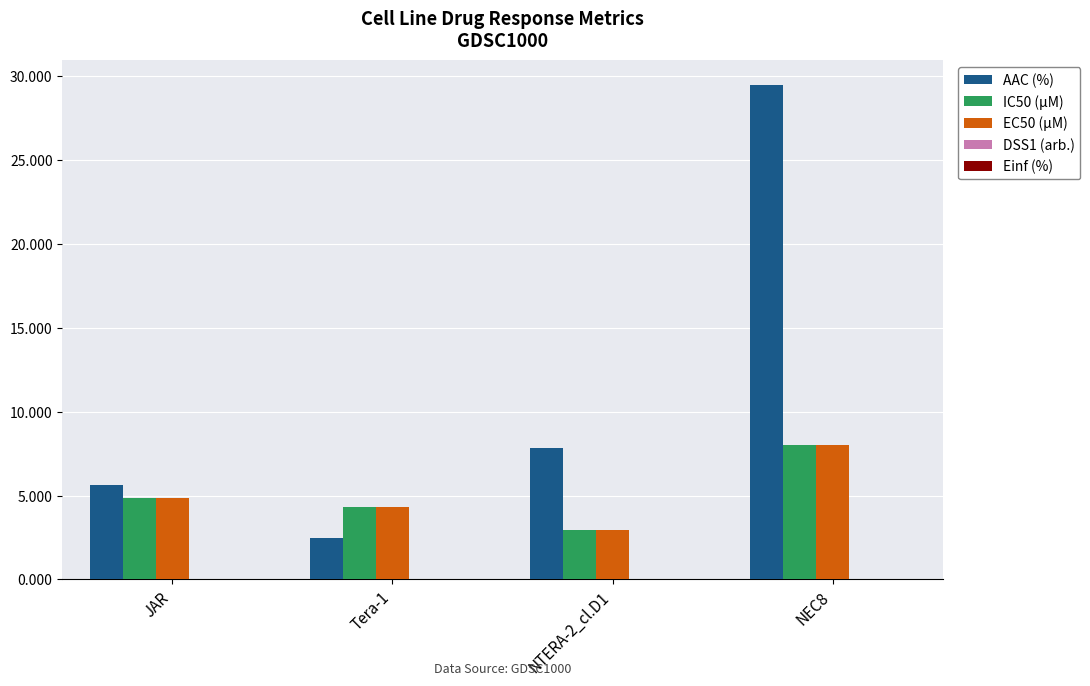

Which category has the highest value in the EC50 (µM) series?

NEC8